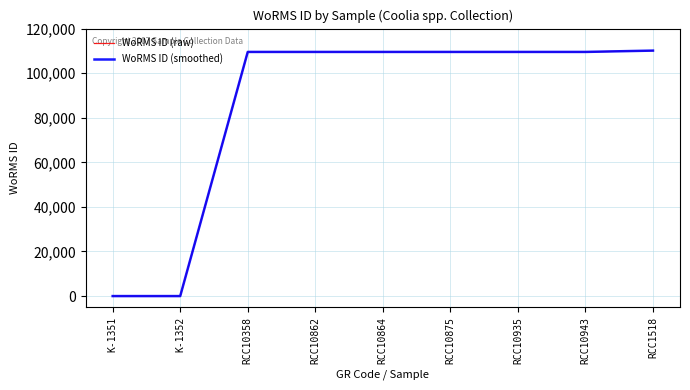

Does the chart display data point markers on the line(s)?

No